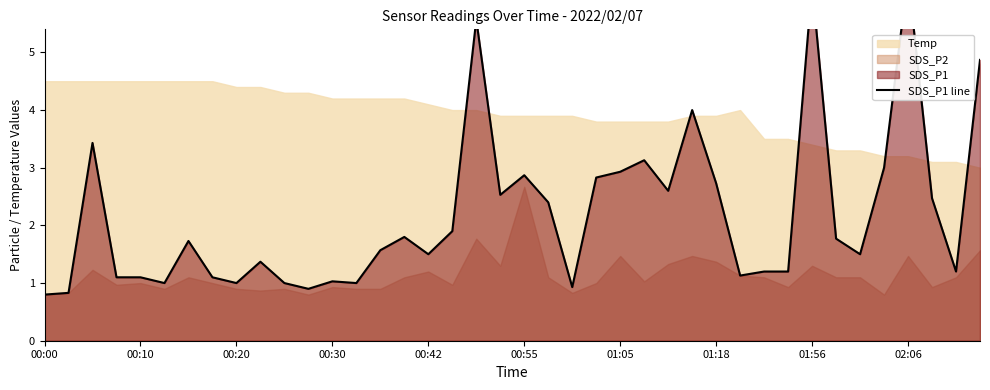

How many interior local valleys (lower than both neighbors) does the data have?

11